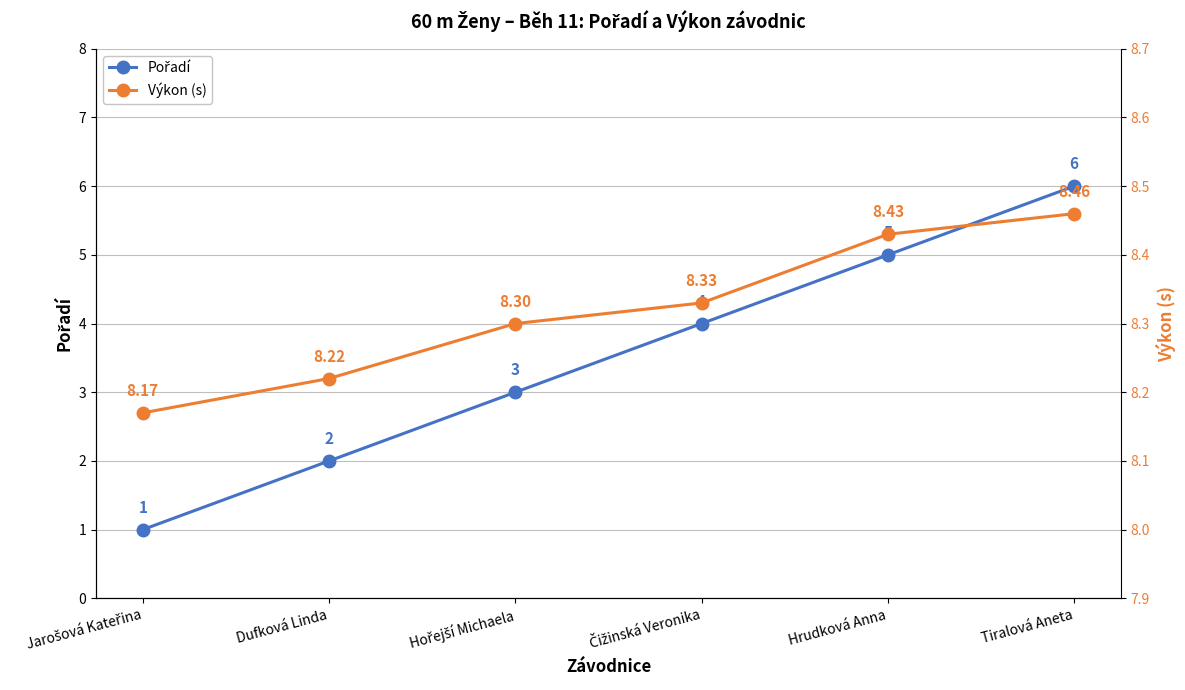

What is the sum of the Pořadí values at Tiralová Aneta and Jarošová Kateřina?

7.0